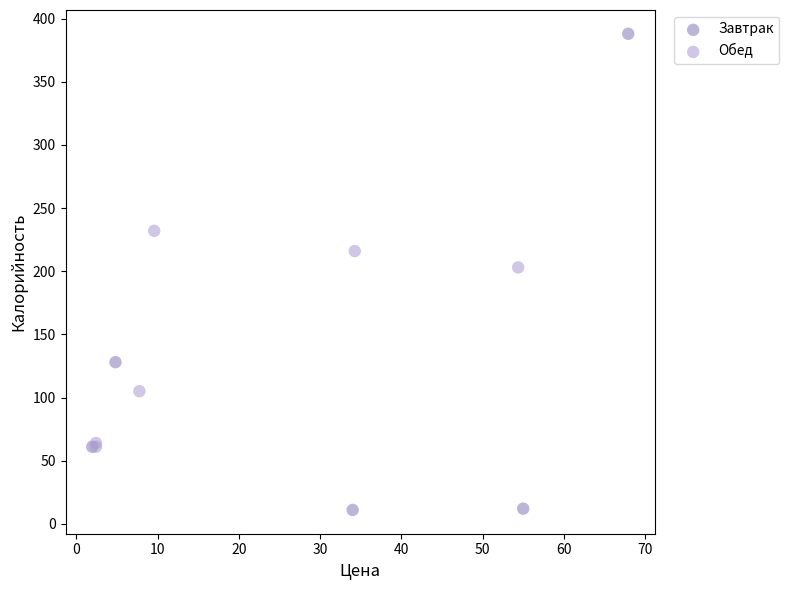

Which series reaches the maximum Y coordinate?

Завтрак